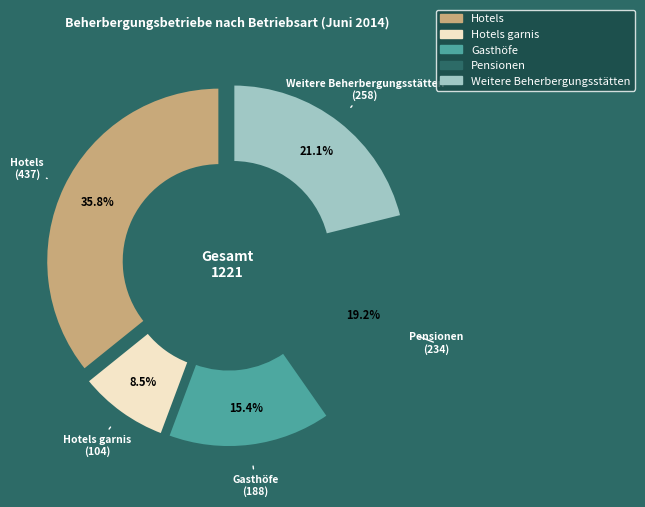

True or false: Hotels garnis accounts for 22% of the total.

False